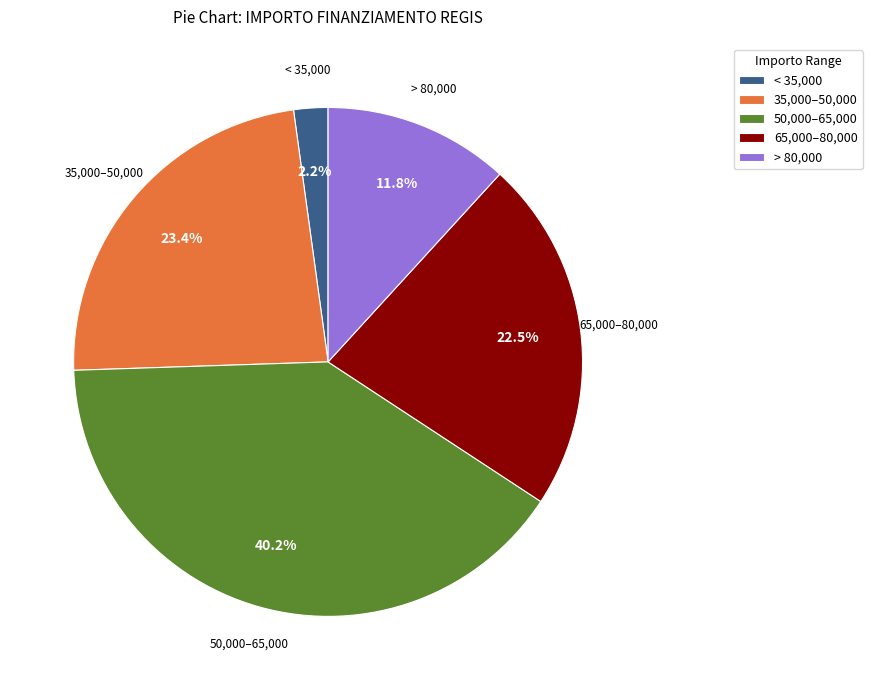

What is the smallest slice in the pie chart?

< 35,000